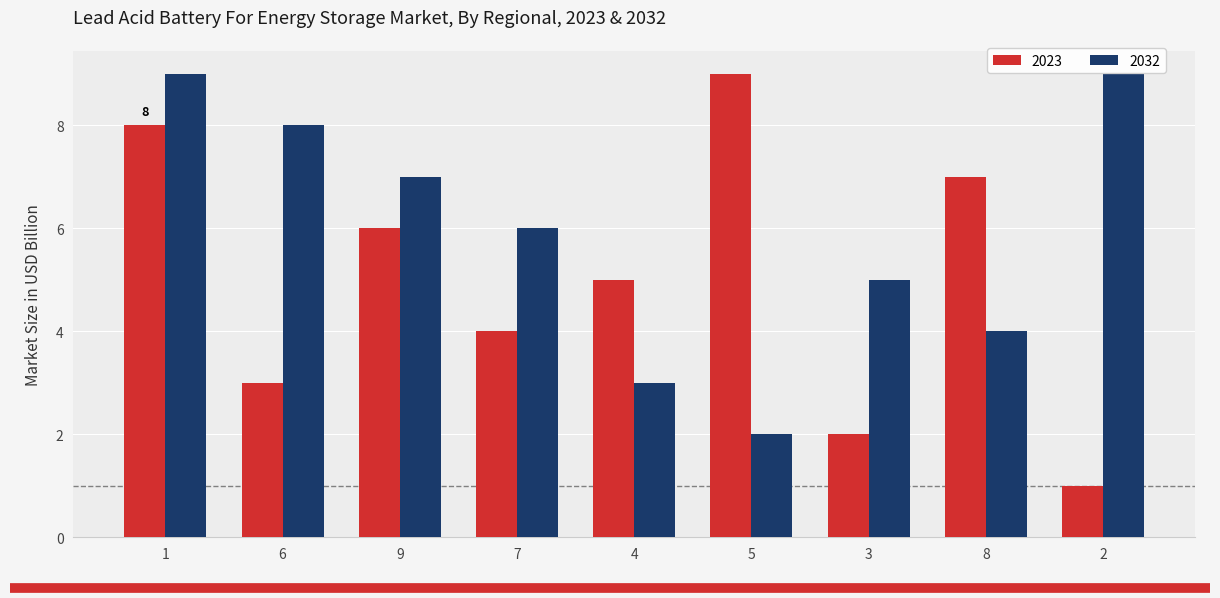

Which category has the lowest value across all series?

2